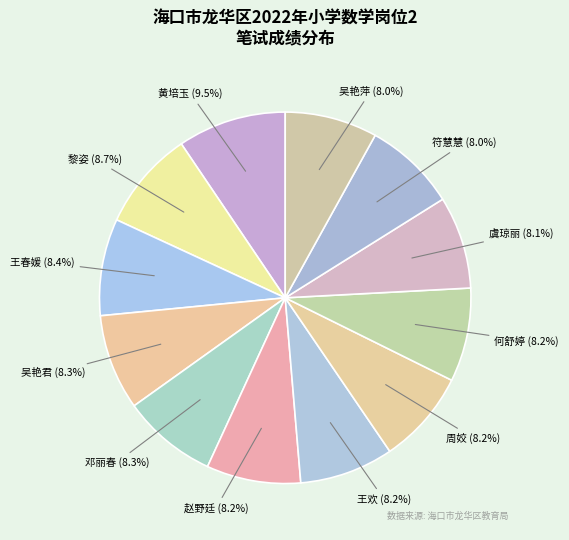

What percentage is NOT represented by 何舒婷?

91.8%